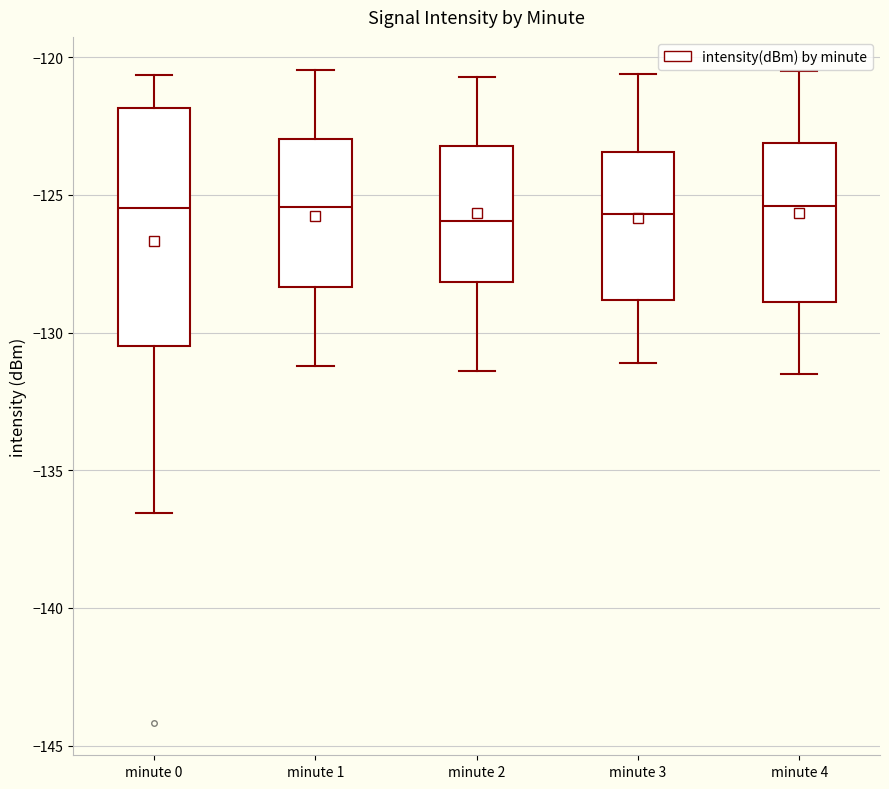

Where does the lower whisker of the box for minute 4 end on the y-axis? The values are not printed on the chart, so give them approximately, as read against the axis.

-131.5